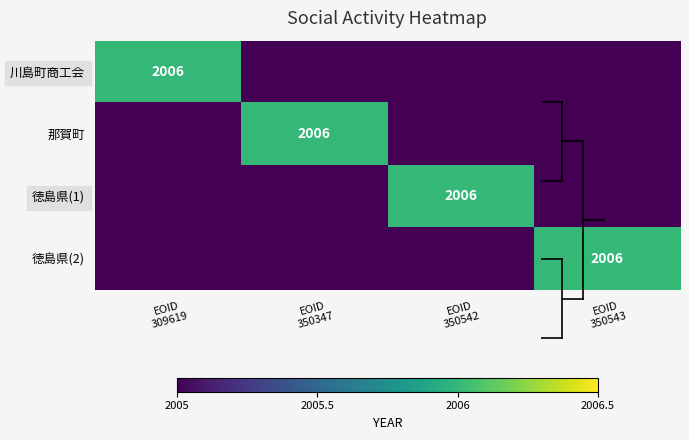

The value of 川島町商工会 at EOID 350543 is 2749. True or false?

False